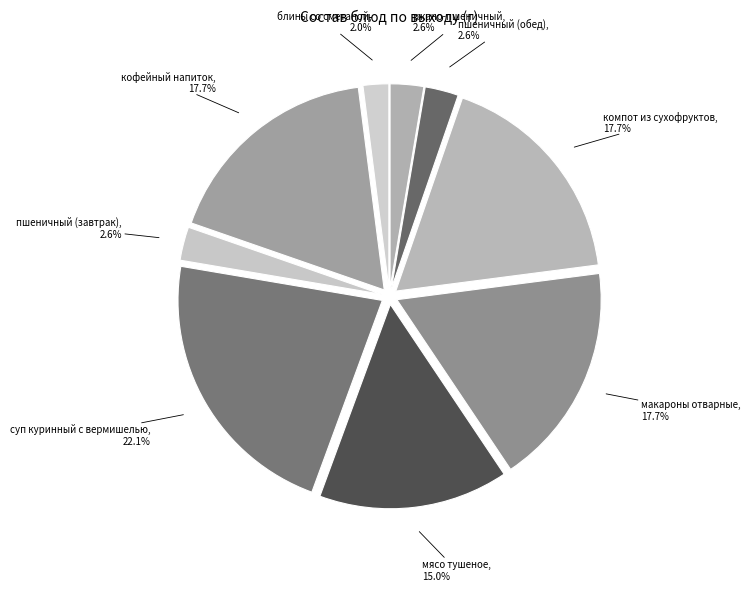

What is the total percentage of кофейный напиток and мясо тушеное?

32.7%